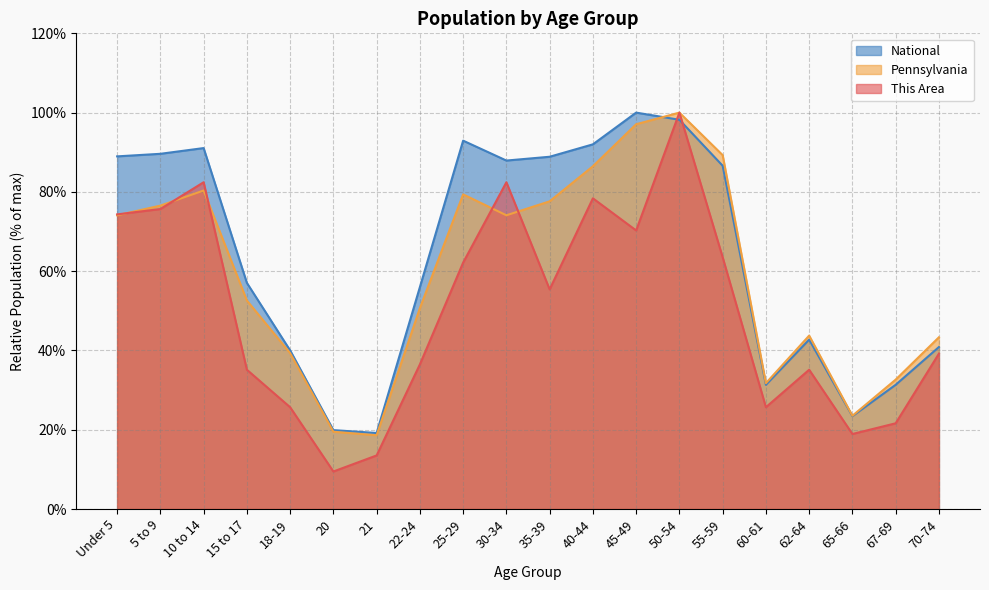

What is the label of the 20th point from the right?

Under 5